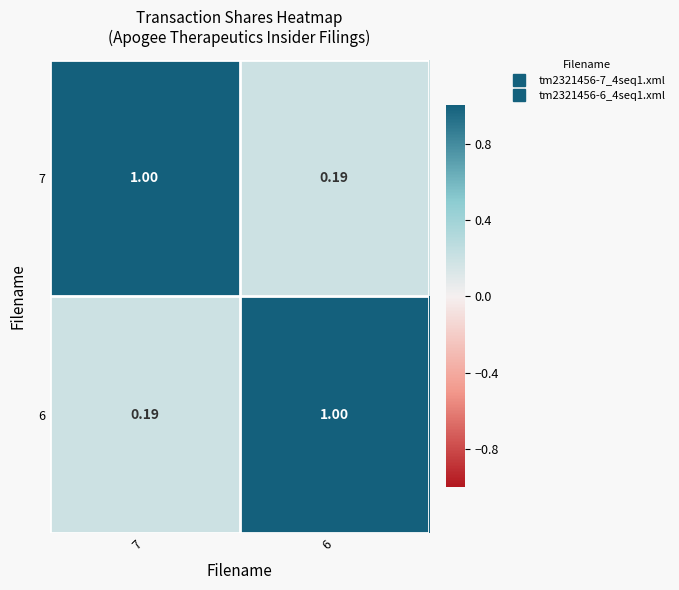

Is the value of 6 at 7 greater than the value of 7 at 7?

No